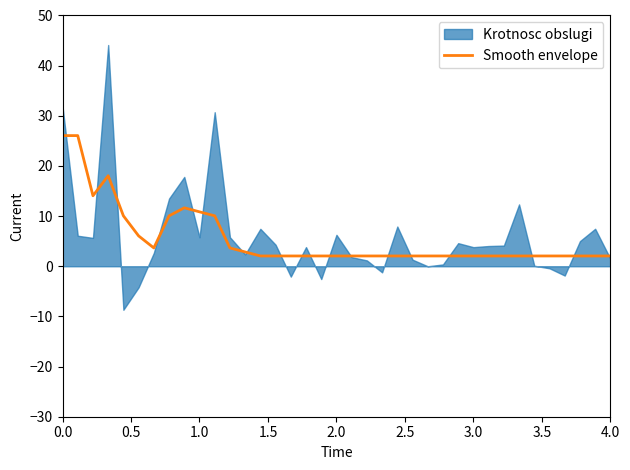

What is the minimum value for Smooth envelope?

2.1